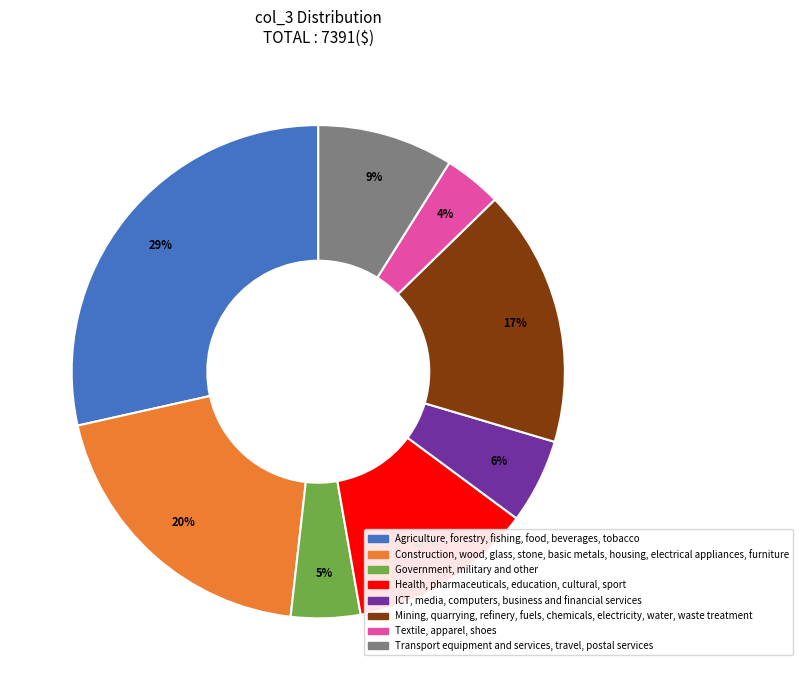

Does any single category account for the majority?

No